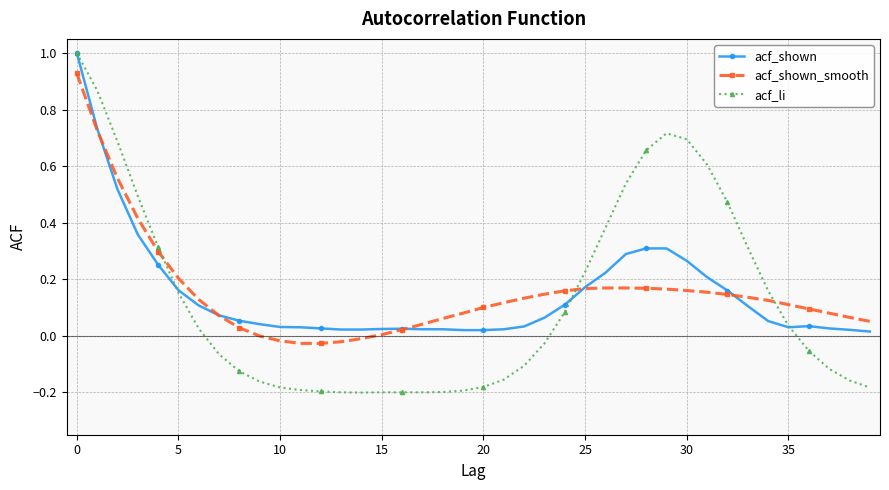

What is the maximum value shown in the chart?

1.0